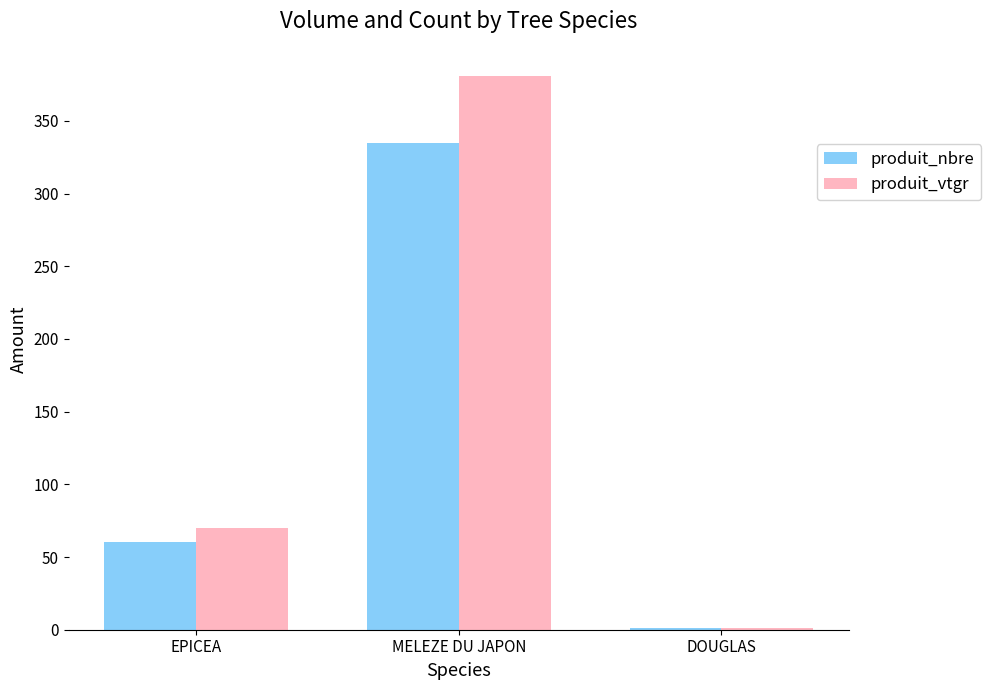

What is the maximum value shown in the chart?

380.5